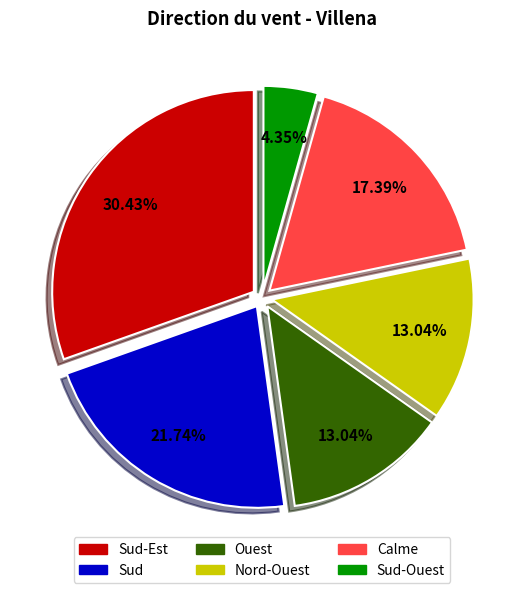

Does any single category account for the majority?

No